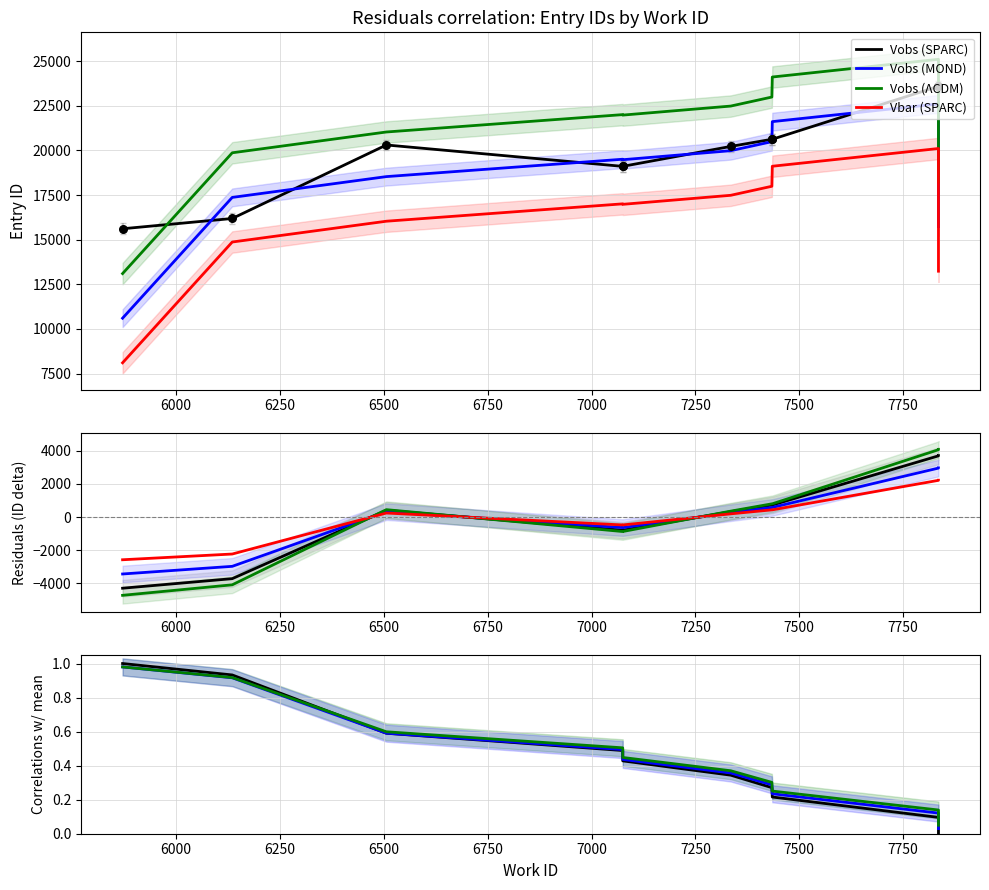

Which series contains the lowest Y value?

Vbar (SPARC)